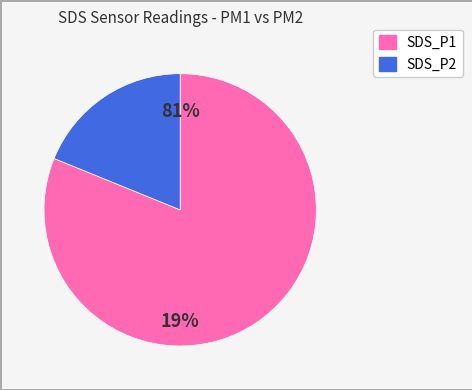

The 27 slice represents 1% of the pie. True or false?

False